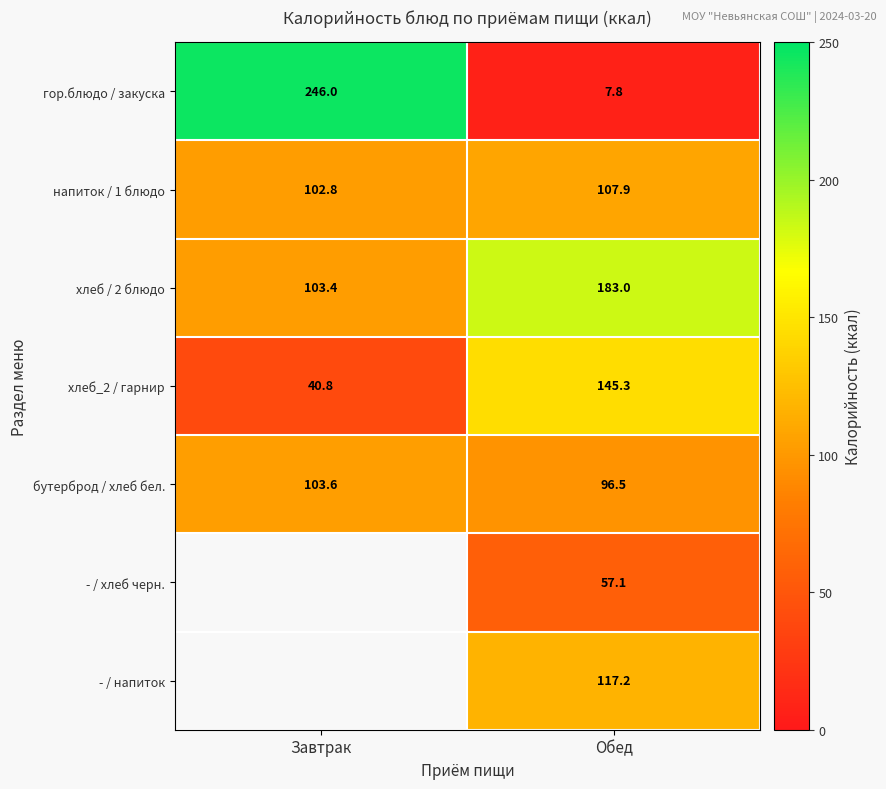

Is it true that бутерброд / хлеб бел. equals 135.6 at Обед?

False